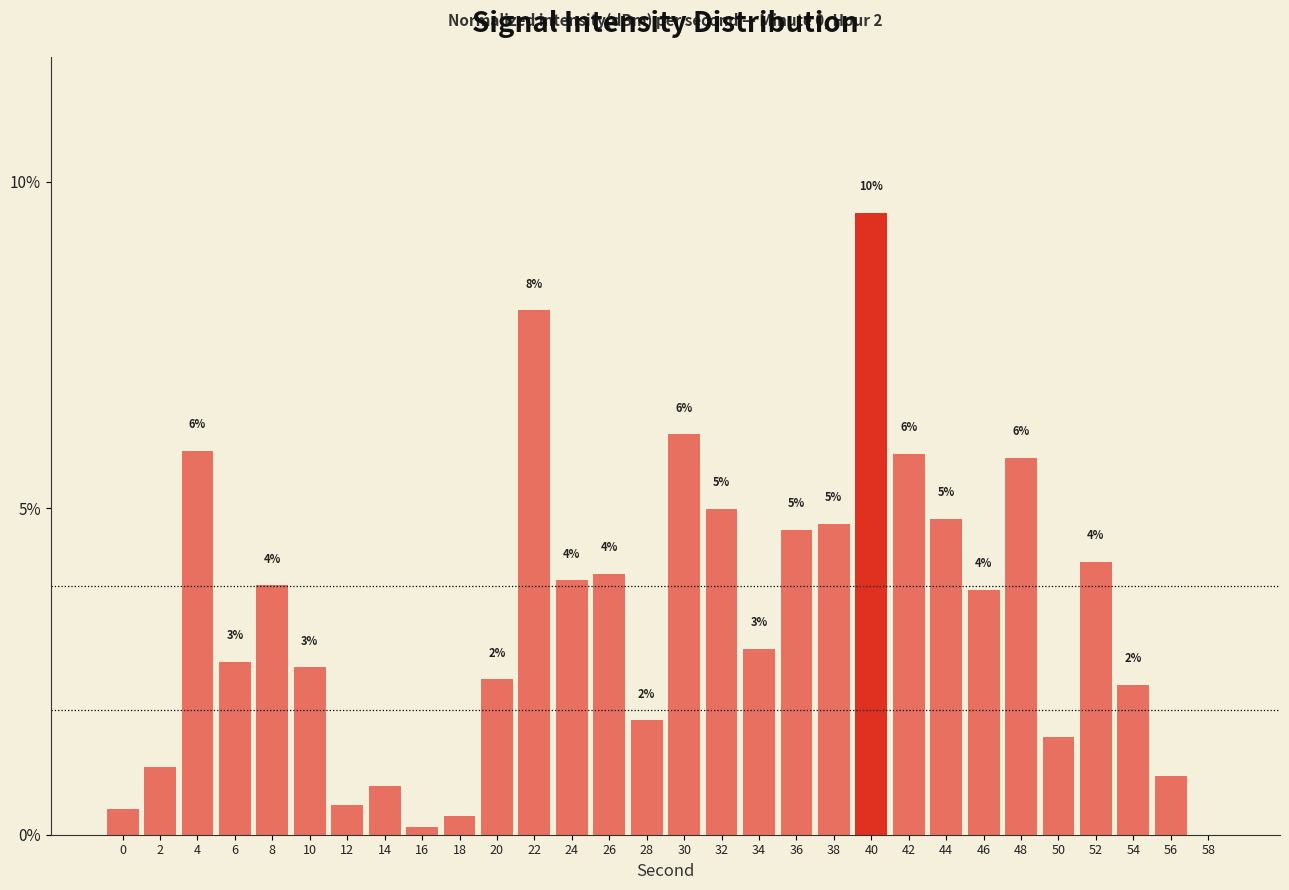

Which has a higher value, 0 or 54?

54